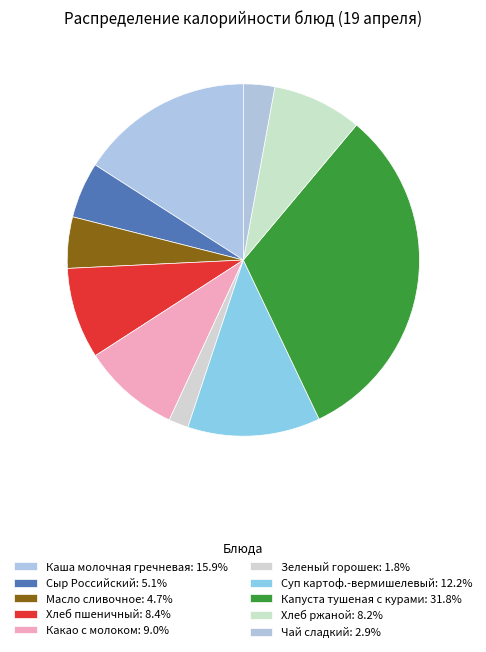

How many slices are in this pie chart?

10